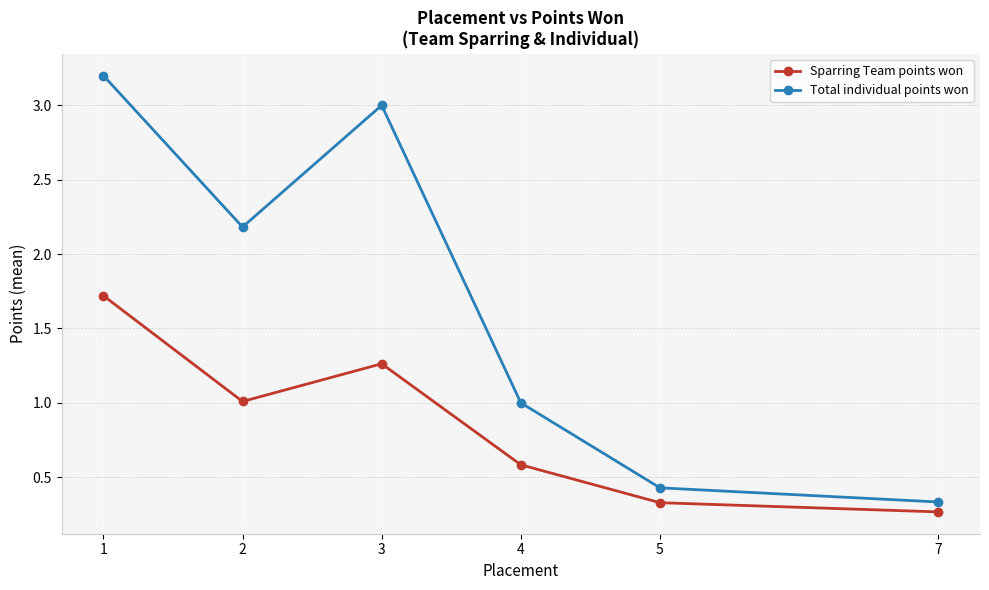

The Total individual points won series shows 0.5 at 7. True or false?

False